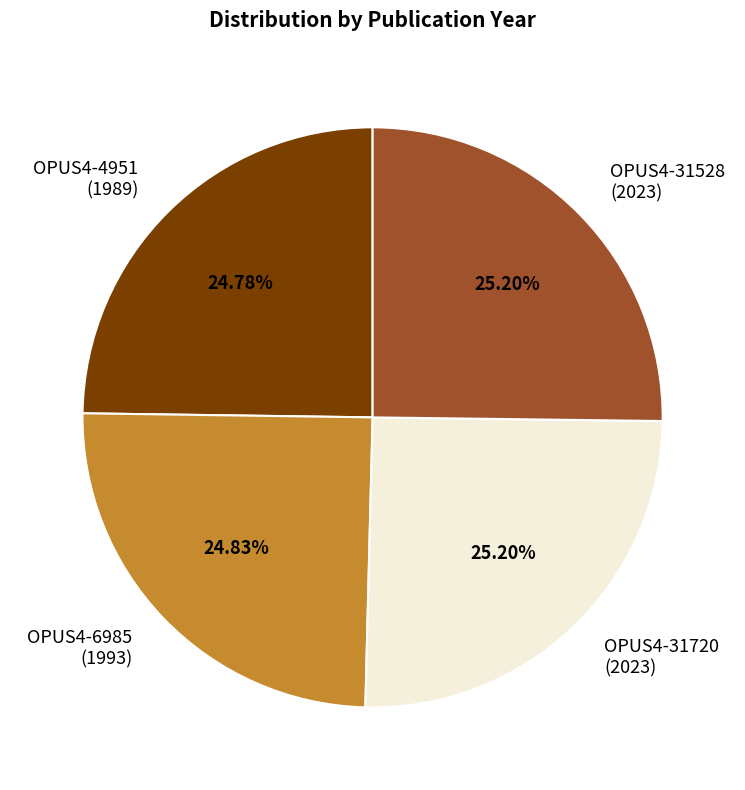

Approximately how many times larger is the value at OPUS4-31528 (2023) compared to OPUS4-31720 (2023)?

1.0